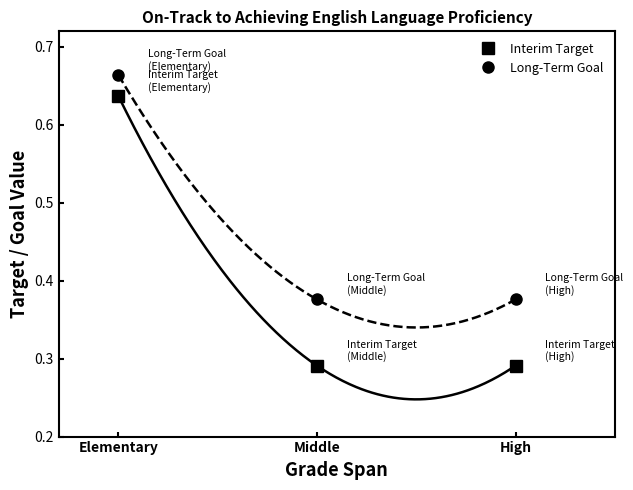

What position from the left is Elementary?

1